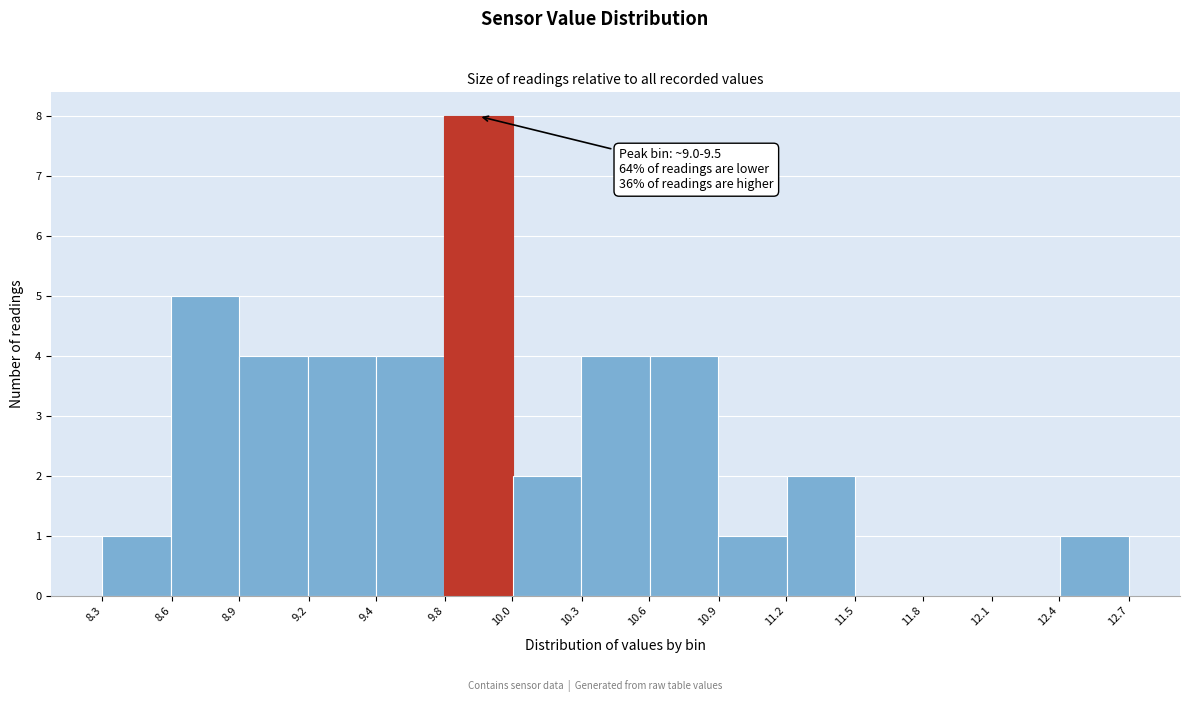

Reading left to right, extract all data points from this chart.

8.3=1	8.6=5	8.9=4	9.2=4	9.4=4	9.8=8	10.0=2	10.3=4	10.9=4	11.2=1	11.5=2	11.8=0	12.1=0	12.4=0	12.7=1